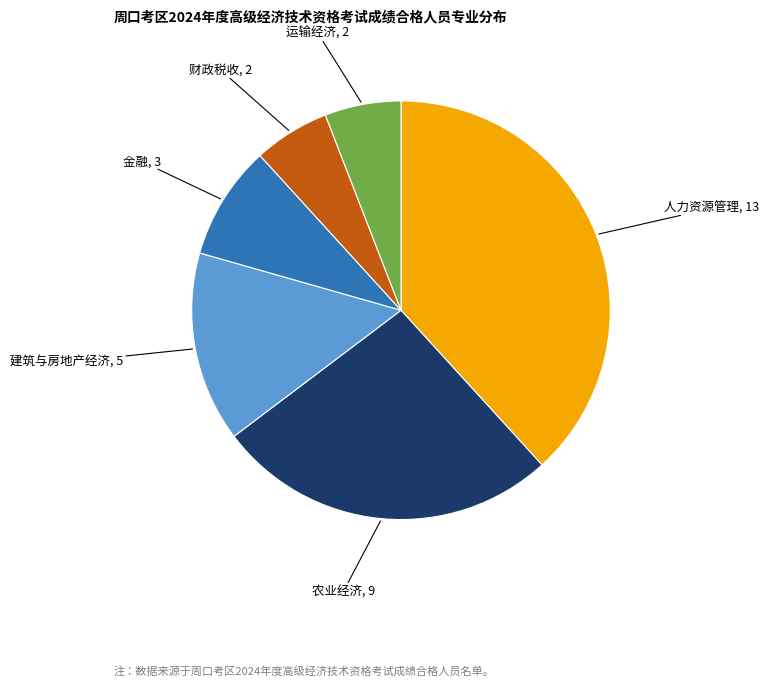

Is there a majority slice in this chart?

No